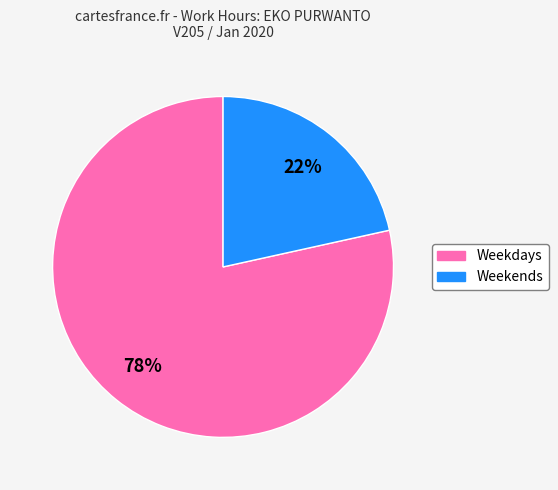

True or false: Weekdays accounts for 64% of the total.

False